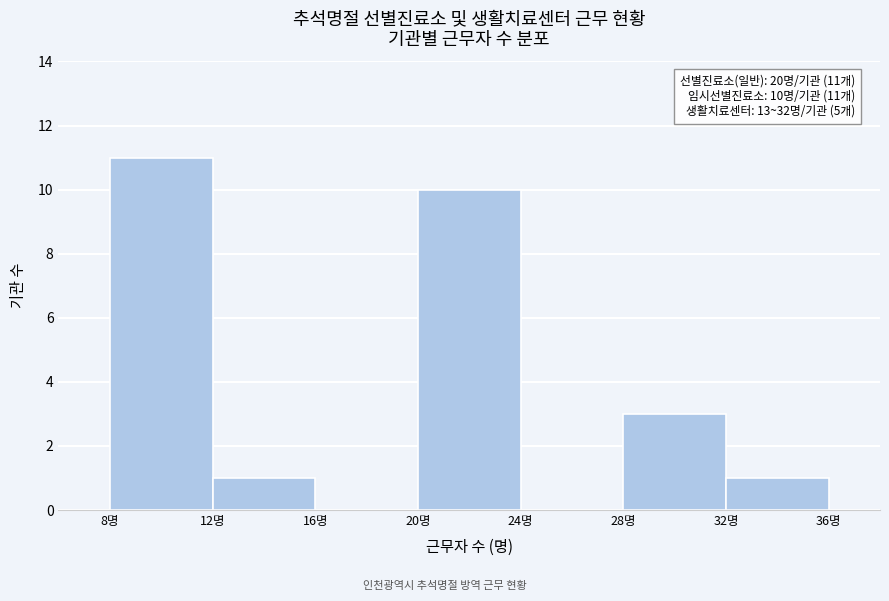

Which range on the x-axis has the tallest bar?

8 to 12